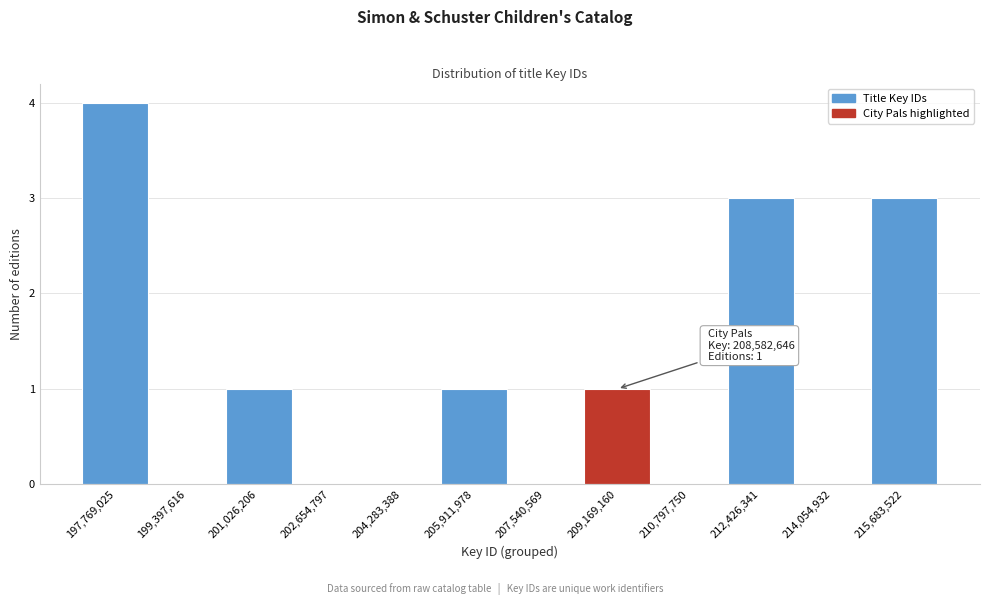

Over which range of the x-axis is the bar tallest?

197000000 to 198600000